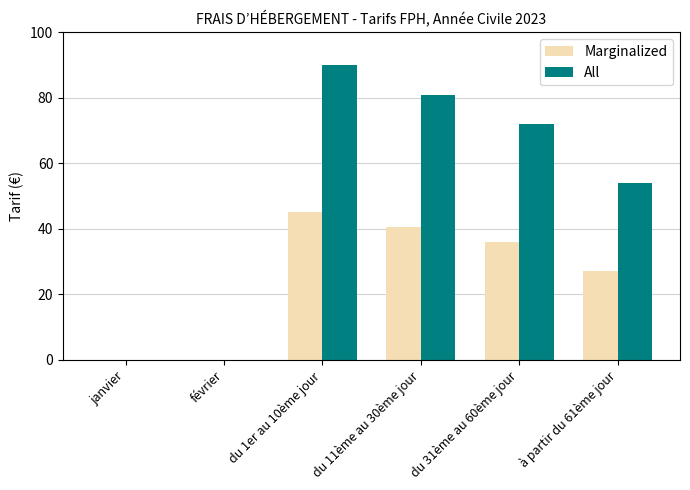

How many categories are shown in the chart?

6